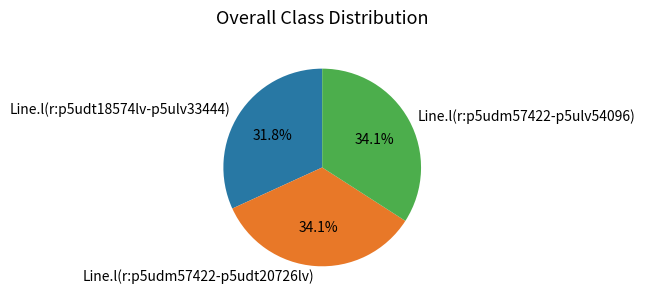

What portion of the pie excludes Line.l(r:p5udm57422-p5udt20726lv)?

65.9%